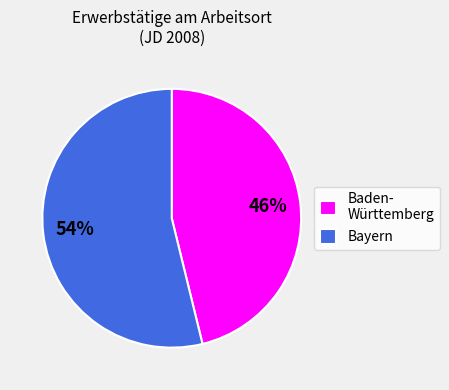

Which category has the smallest portion of the pie?

Baden- Württemberg